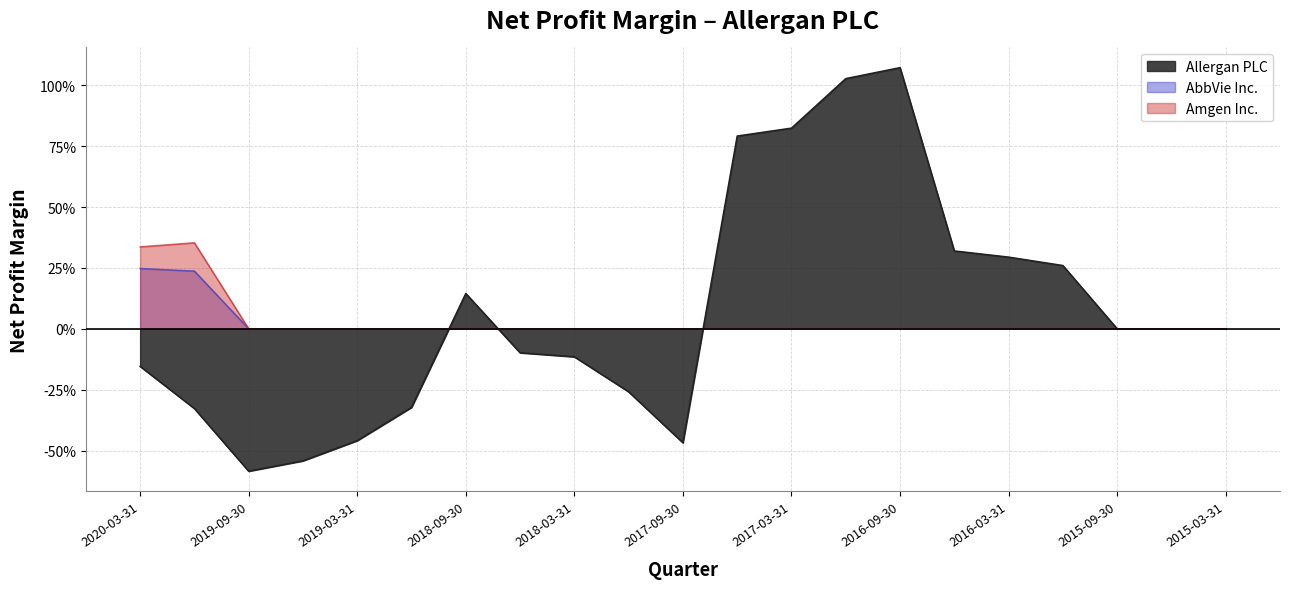

Reading right to left, what are all the values shown in this chart?

Allergan PLC: 0.0	0.0	0.0	0.3	0.3	0.3	1.1	1.0	0.8	0.8	-0.5	-0.3	-0.1	-0.1	0.1	-0.3	-0.5	-0.5	-0.6	-0.3	-0.2
AbbVie Inc.: 0.0	0.0	0.0	0.0	0.0	0.0	0.0	0.0	0.0	0.0	0.0	0.0	0.0	0.0	0.0	0.0	0.0	0.0	0.0	0.2	0.2
Amgen Inc.: 0.0	0.0	0.0	0.0	0.0	0.0	0.0	0.0	0.0	0.0	0.0	0.0	0.0	0.0	0.0	0.0	0.0	0.0	0.0	0.4	0.3